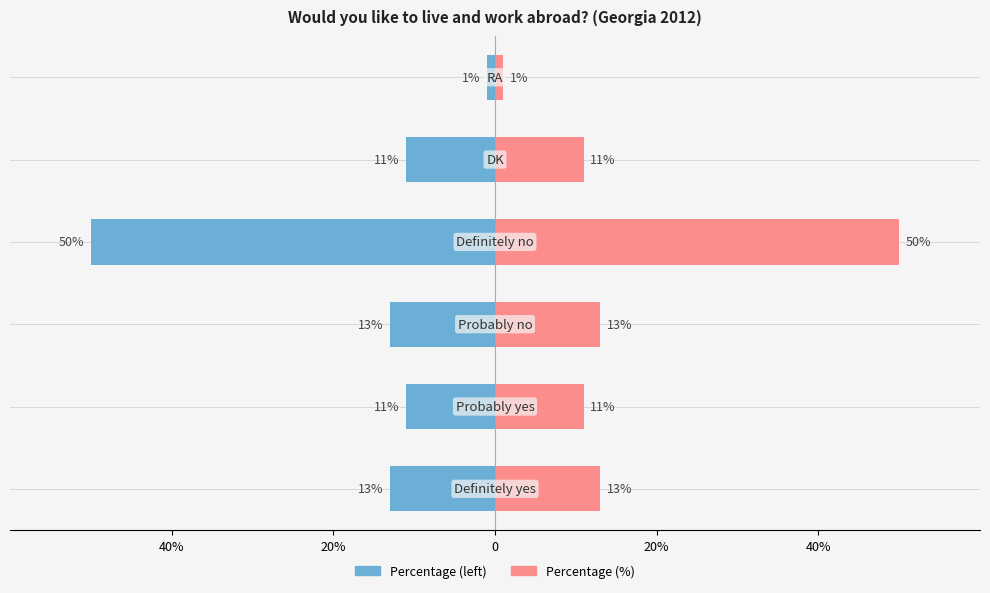

Reading left to right, transcribe all the data shown in this chart.

Percentage (left): -13	-11	-13	-50	-11	-1
Percentage (%): 13	11	13	50	11	1